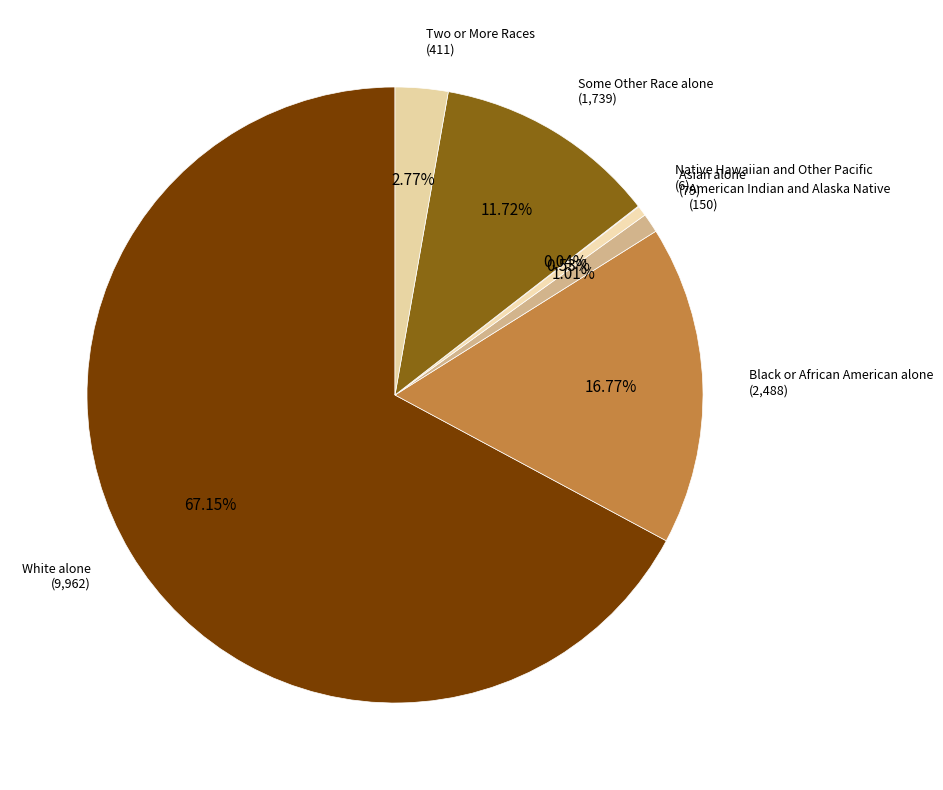

True or false: Some Other Race alone accounts for 12% of the total.

True